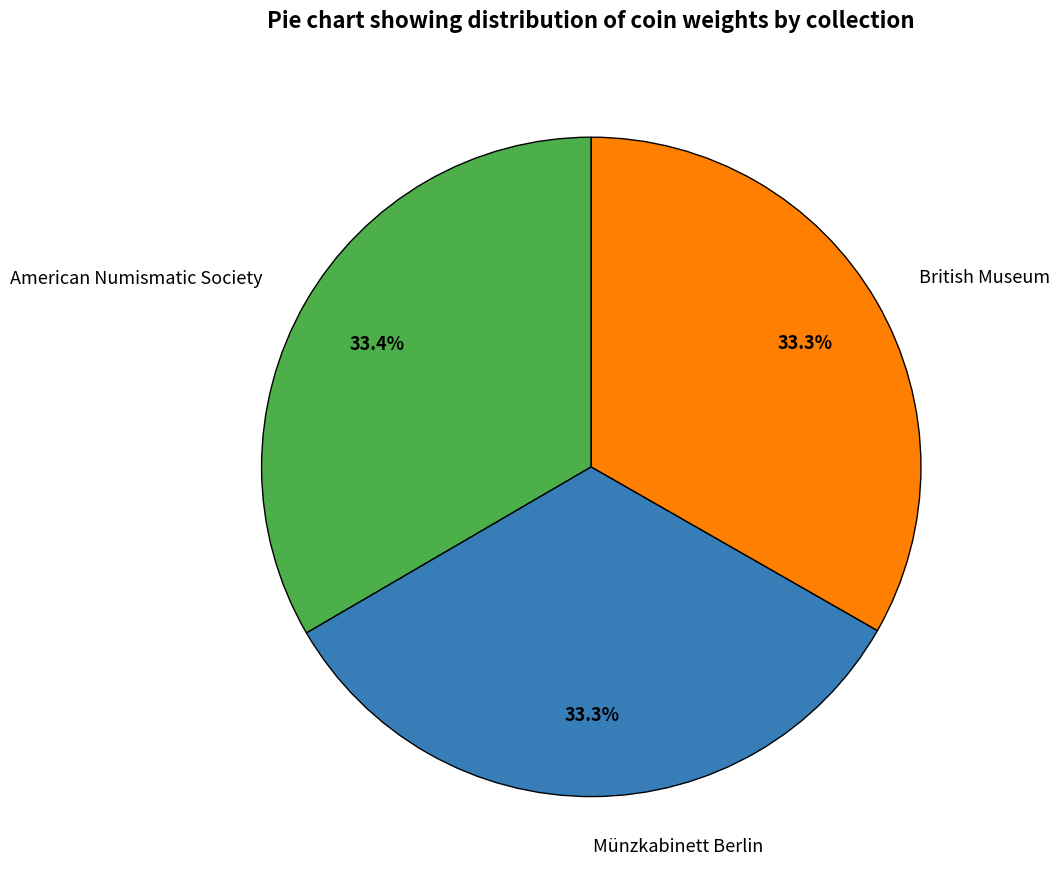

Is there any slice that represents more than half of the pie?

No